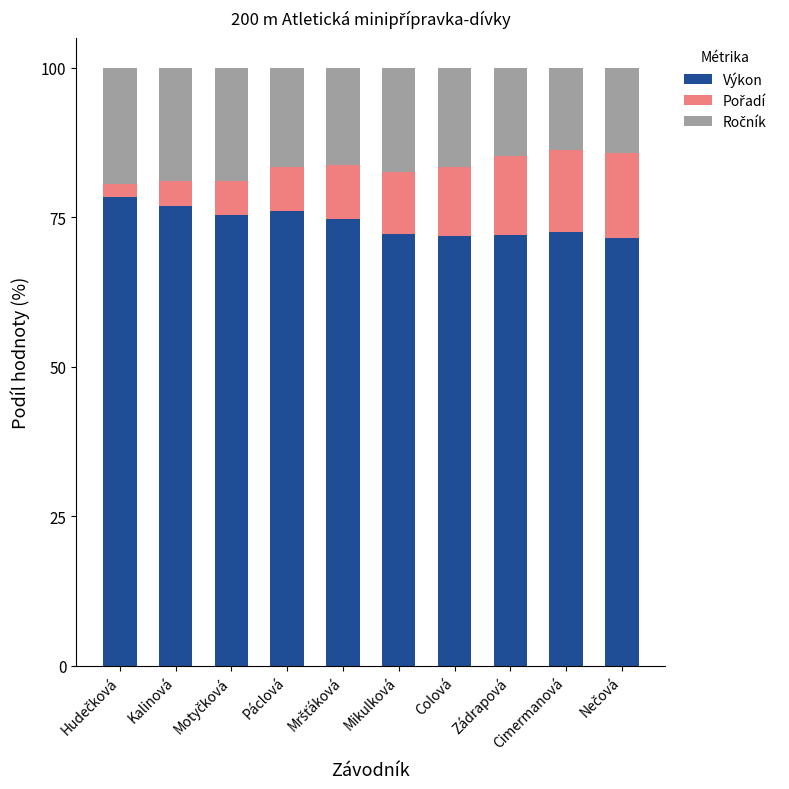

The value of Výkon at Cimermanová is 72.6. True or false?

True